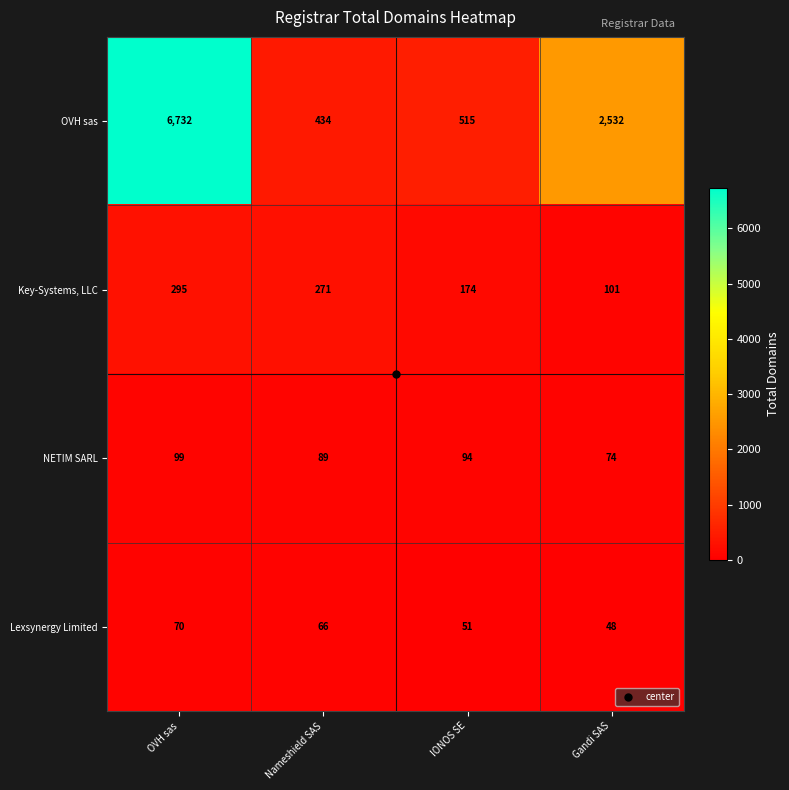

At how many categories does at least one series exceed 3901?

1